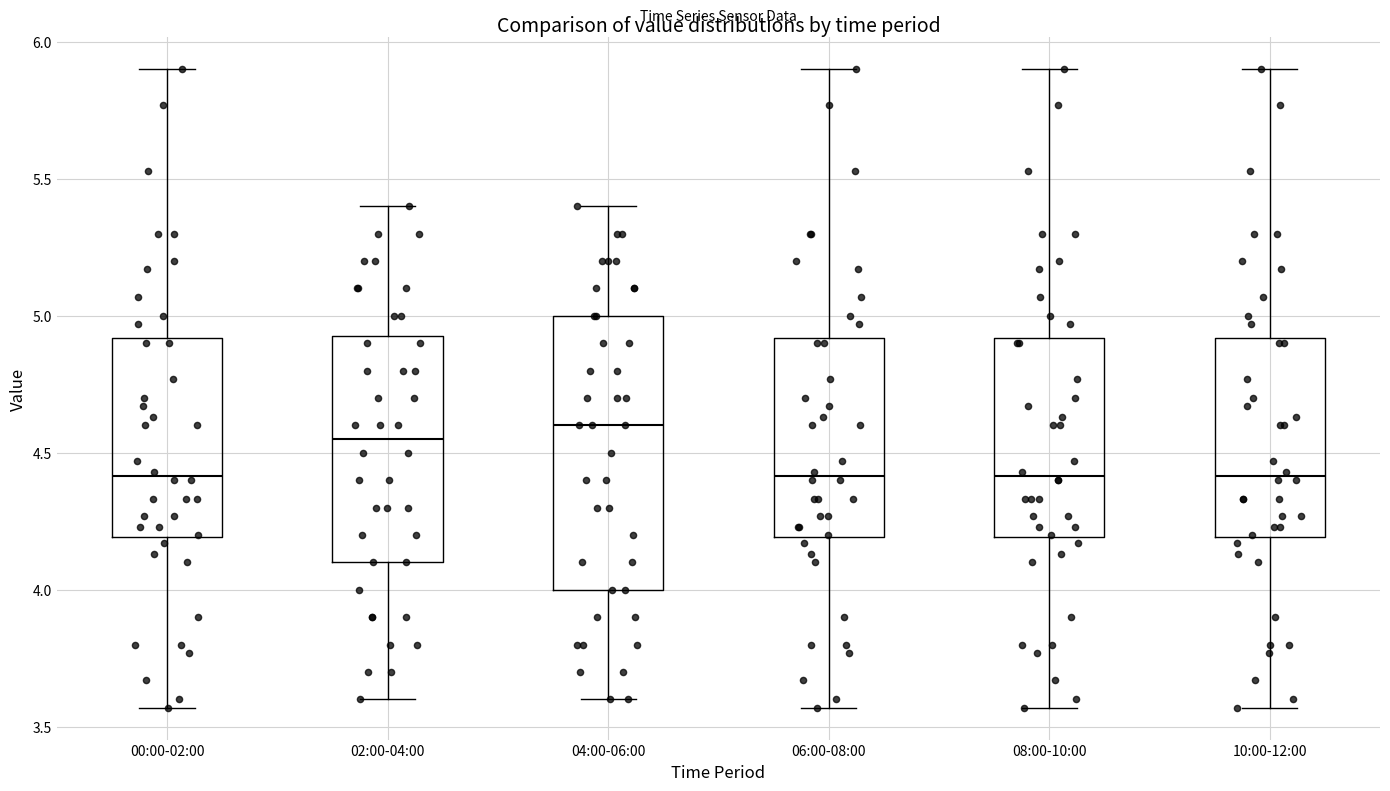

Reading left to right, read every box against the y-axis: the position of its median line, the range the box covers, and the ends of its whiskers. The values are not printed on the chart, so give them approximately, as read against the axis.

00:00-02:00: median 4.40, box 4.20 to 4.90, whiskers 3.55 to 5.90
02:00-04:00: median 4.55, box 4.10 to 4.95, whiskers 3.60 to 5.40
04:00-06:00: median 4.60, box 4.00 to 5.00, whiskers 3.60 to 5.40
06:00-08:00: median 4.40, box 4.20 to 4.90, whiskers 3.55 to 5.90
08:00-10:00: median 4.40, box 4.20 to 4.90, whiskers 3.55 to 5.90
10:00-12:00: median 4.40, box 4.20 to 4.90, whiskers 3.55 to 5.90